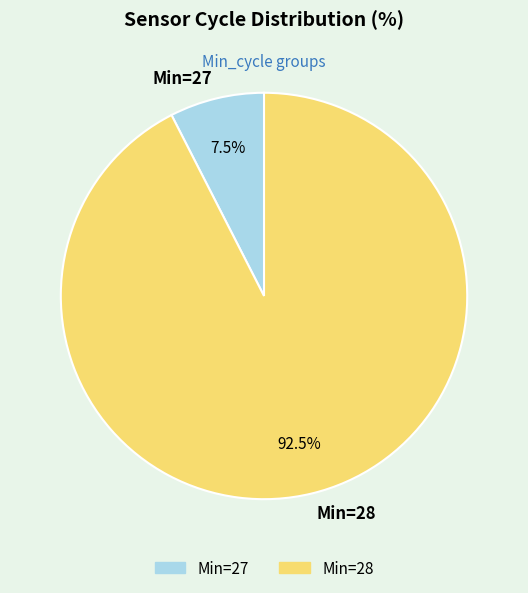

How much of the chart is everything except Min=28?

7.5%